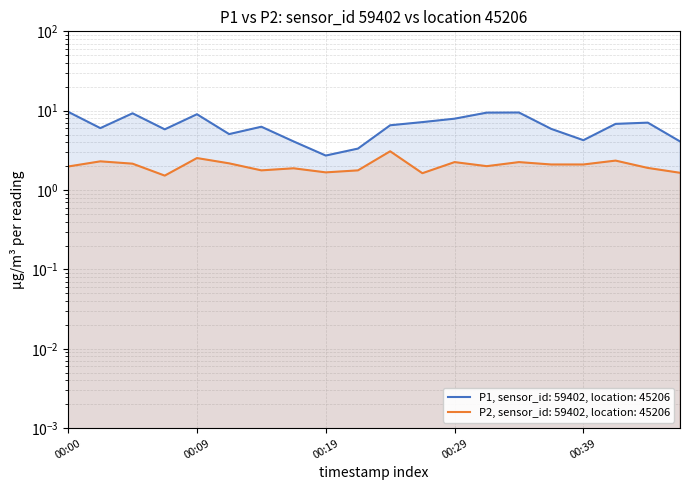

What is the maximum value for P2?

3.1